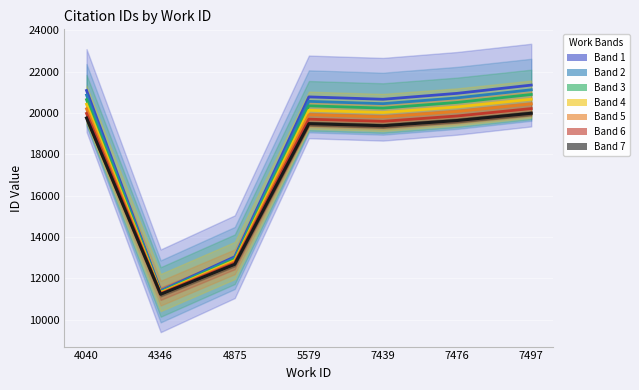

At which category does the chart reach its peak across all series?

7497